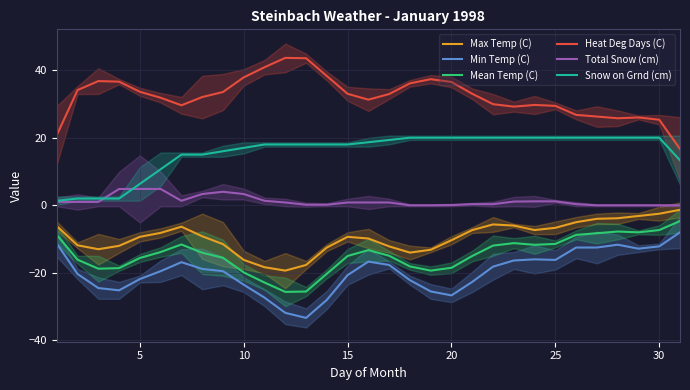

True or false: Mean Temp (C) has more than 0 interior local peaks.

True